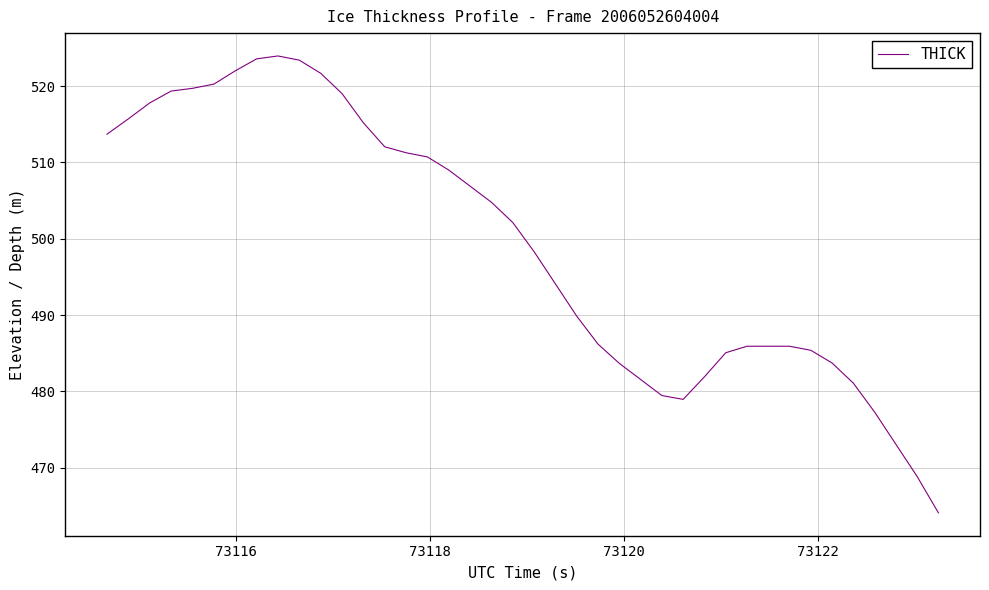

What is the smallest value displayed?

464.1